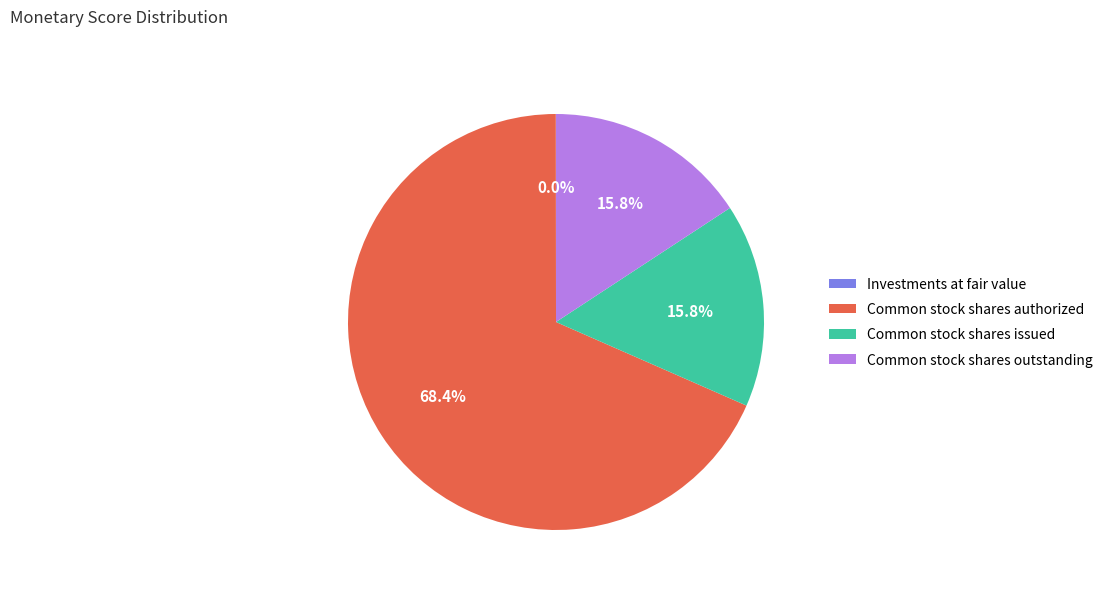

To the nearest percent, what is the difference between the Common stock shares authorized and Common stock shares outstanding slice percentages?

53%